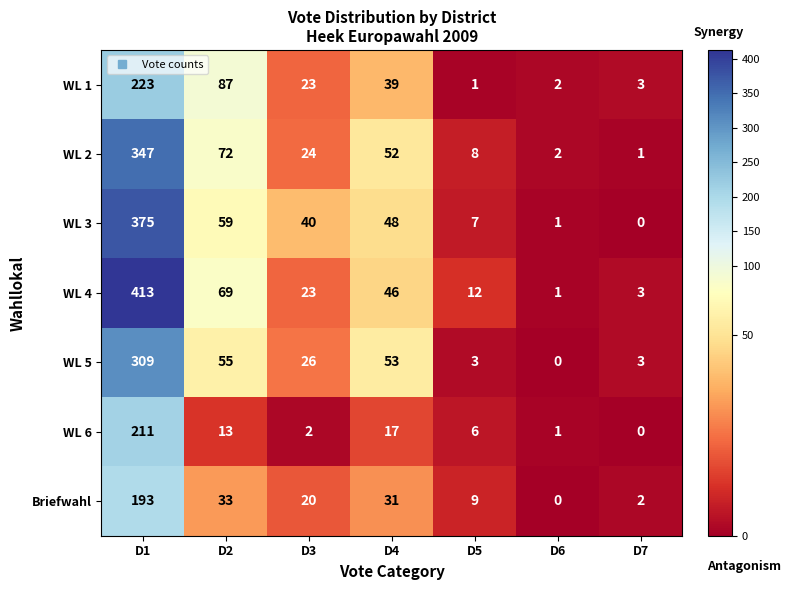

Rank the categories by Briefwahl value from lowest to highest.

D6, D7, D5, D3, D4, D2, D1